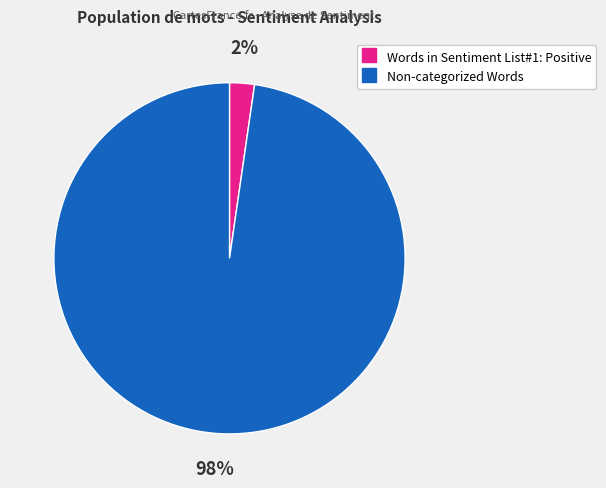

Which has a higher value, Words in Sentiment List#1: Positive or Non-categorized Words?

Non-categorized Words